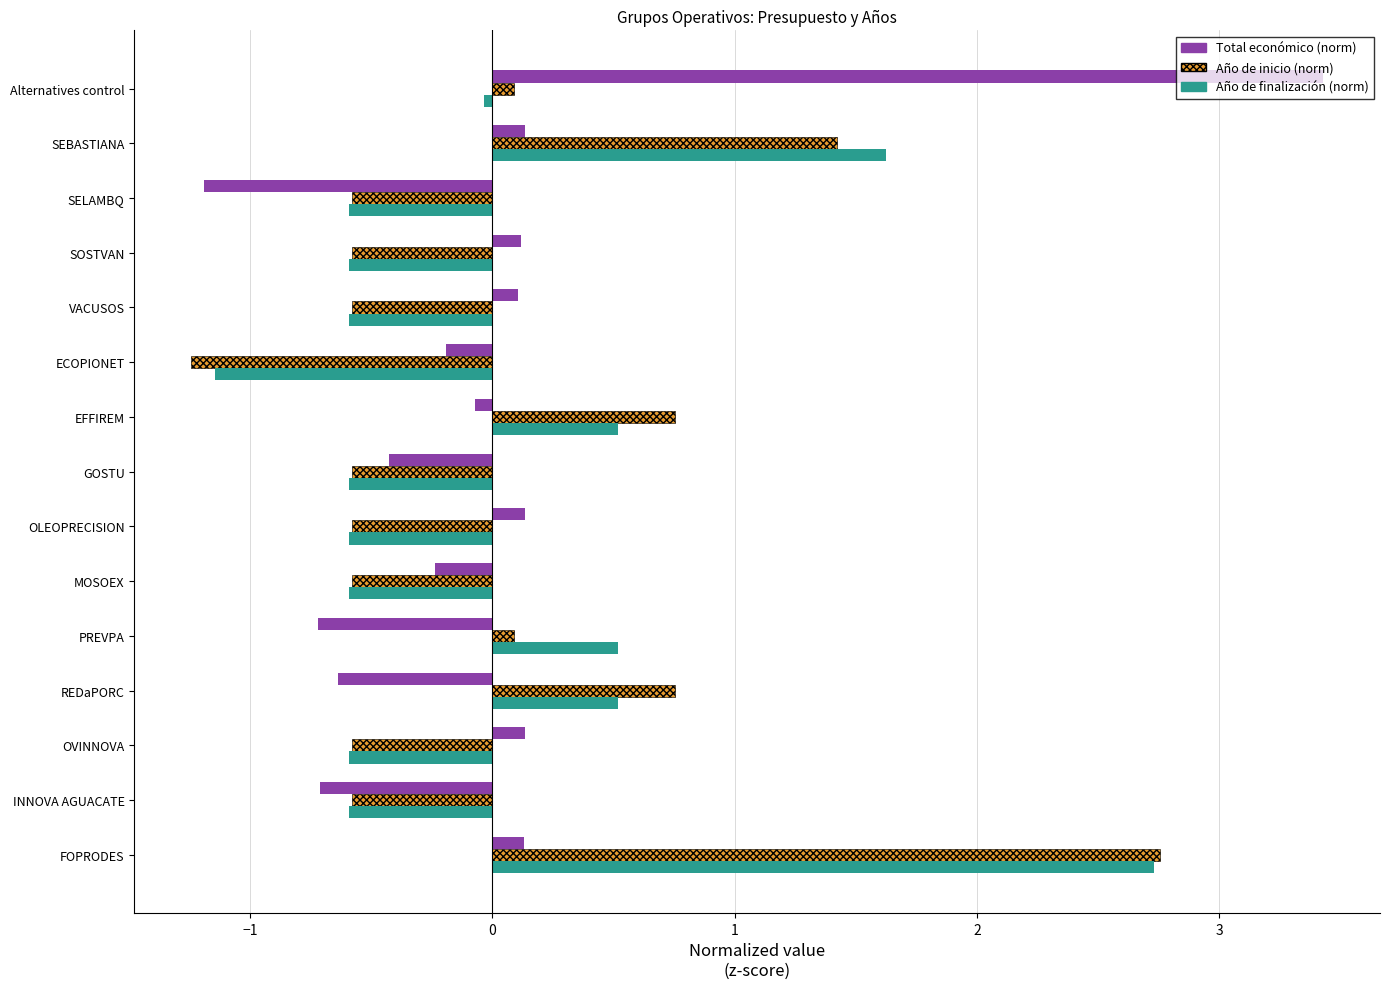

How many categories are shown in the chart?

15